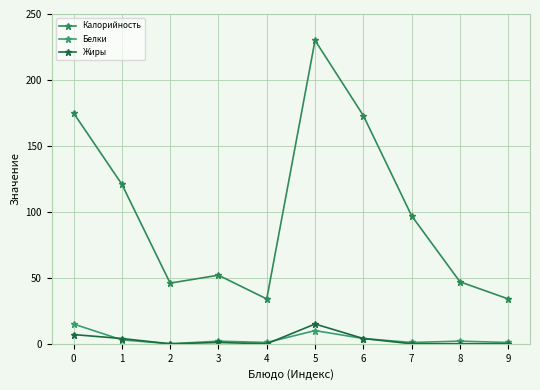

At how many categories does at least one series exceed 205?

1